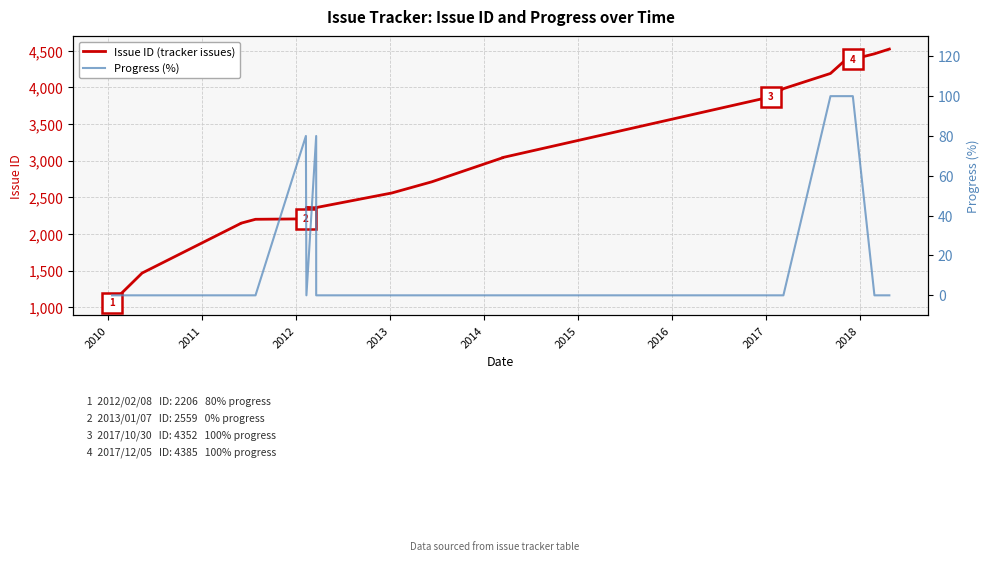

Does the chart display data point markers on the line(s)?

No